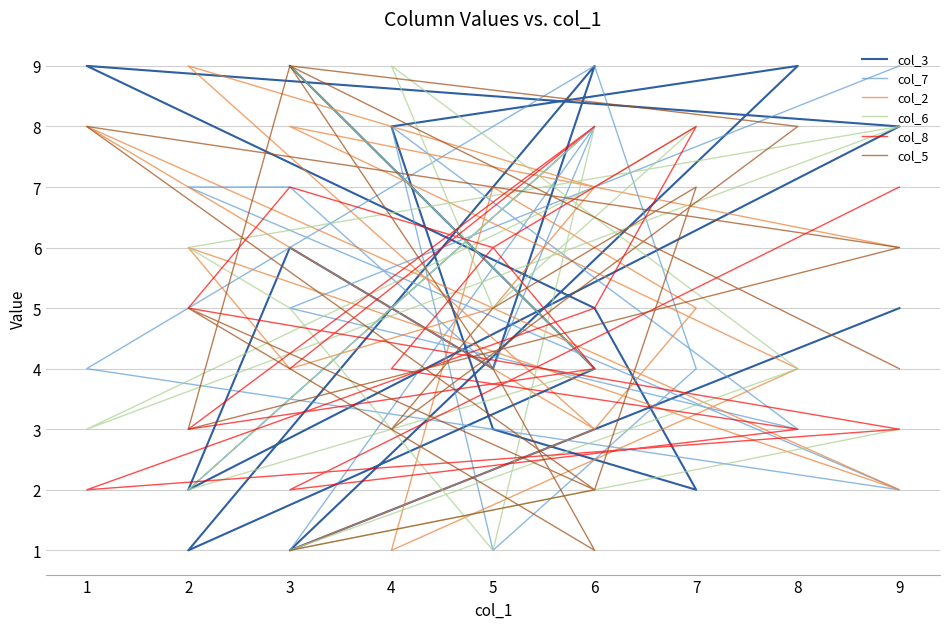

At which category does the chart reach its minimum across all series?

2